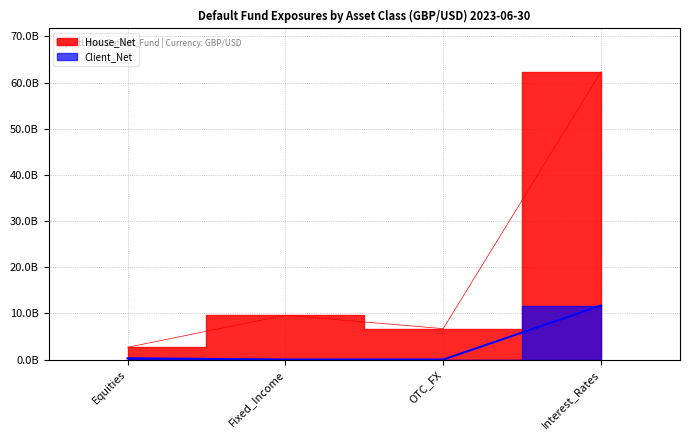

Reading left to right, what are all the values shown in this chart?

House_Net: Equities=2655670000	Fixed_Income=9591990000	OTC_FX=6697690000	Interest_Rates=62365000000
Client_Net: Equities=267340000	Fixed_Income=0	OTC_FX=3730000	Interest_Rates=11706070000